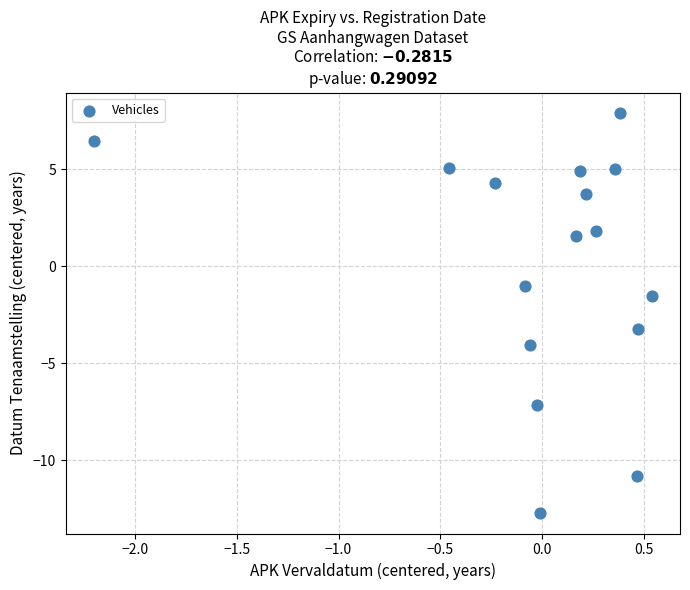

What Y value in the scatter plot is closest to -2?

-1.5